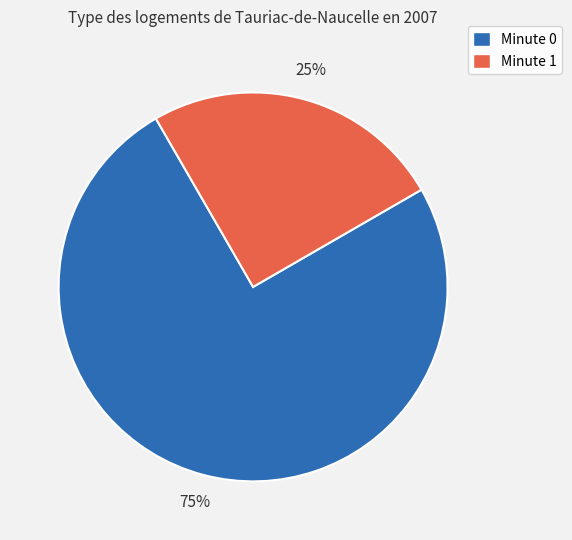

To the nearest percent, what is the difference between the largest and smallest slice percentages?

50%